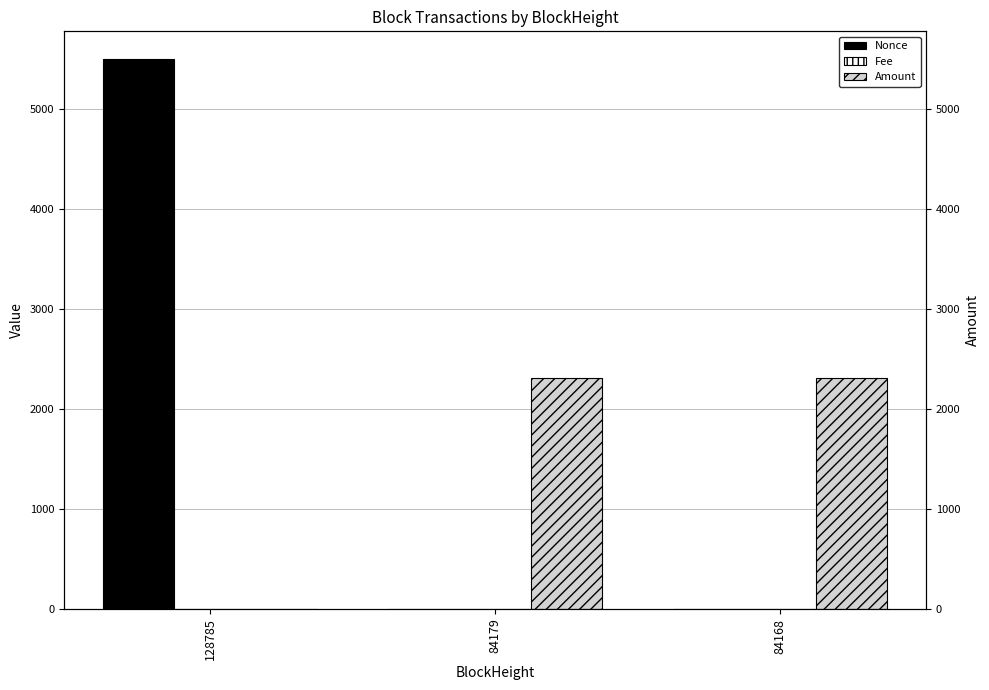

Is the value of Fee at 128785 greater than the value of Nonce at 84168?

No